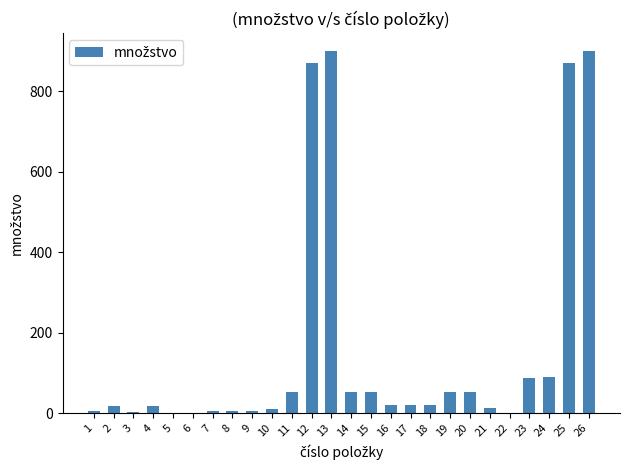

True or false: the data shows 474 at 25.

False